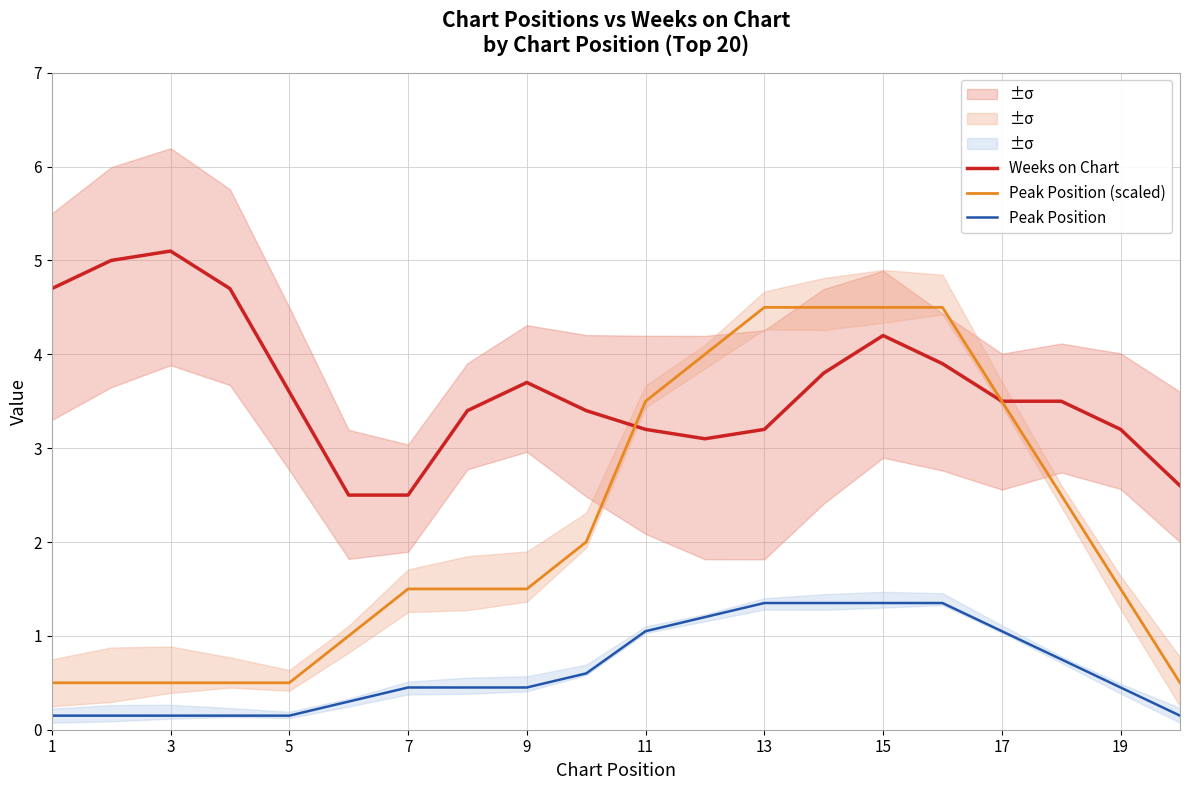

The value of Weeks on Chart at 7 is 3.9. True or false?

False